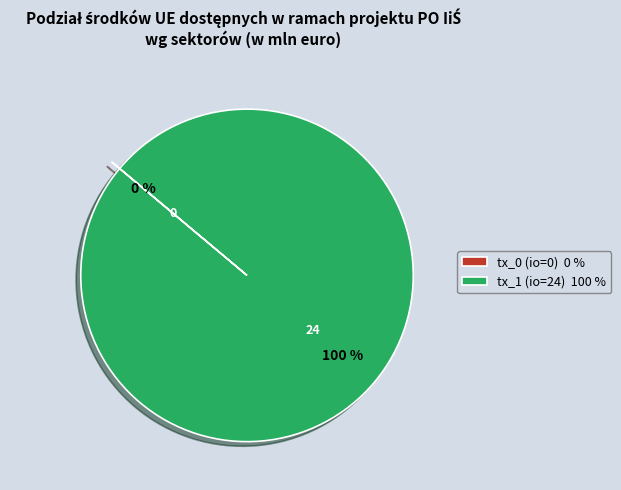

What is the largest slice in the pie chart?

tx_1 (io=24)